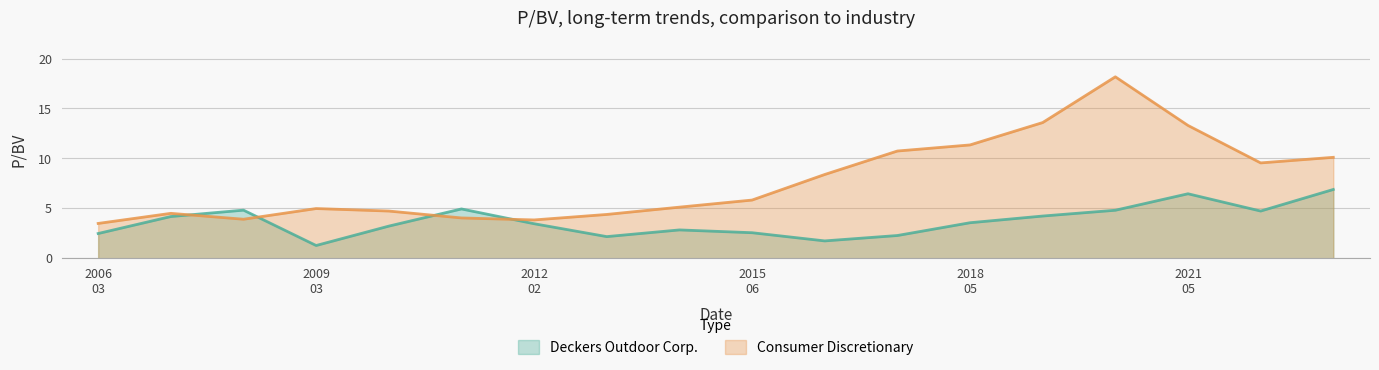

Between 2016-05-31 and 2014-03-03, which is larger?

2014-03-03